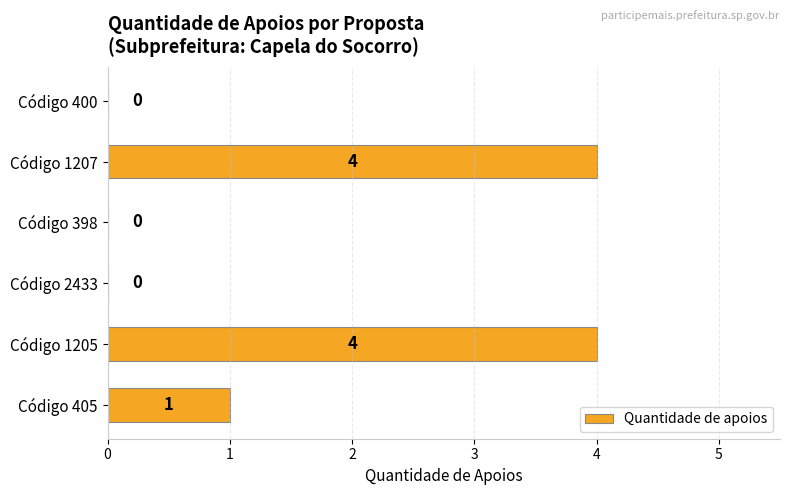

True or false: the data shows 1 at Código 405.

True